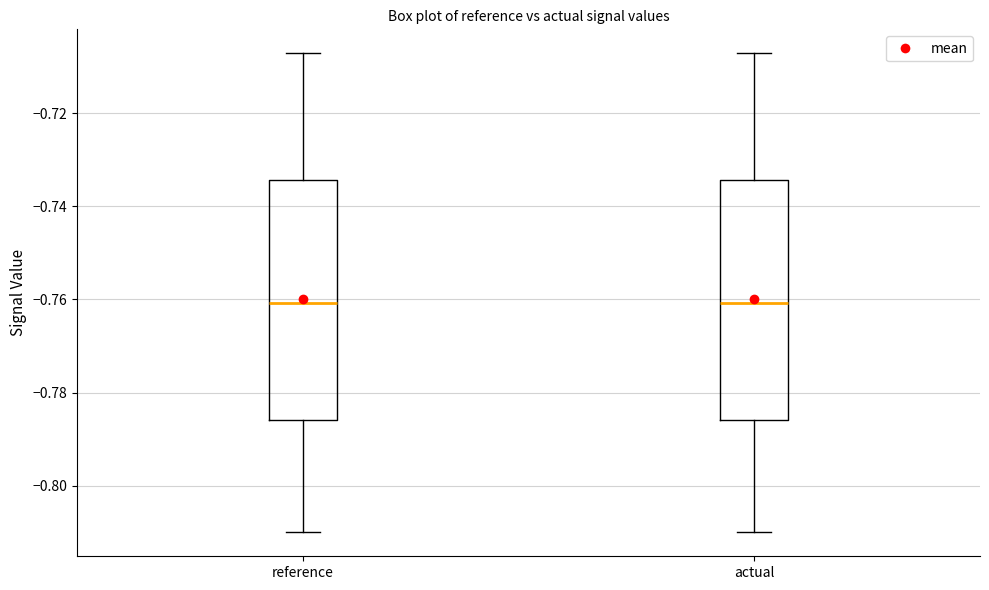

Reading left to right, transcribe this box plot: for each box, give where its median line is, the range the box spans, and where its two whiskers end, as read against the y-axis. The values are not printed on the chart, so give them approximately, as read against the axis.

reference: median -0.760, box -0.786 to -0.734, whiskers -0.810 to -0.708
actual: median -0.760, box -0.786 to -0.734, whiskers -0.810 to -0.708